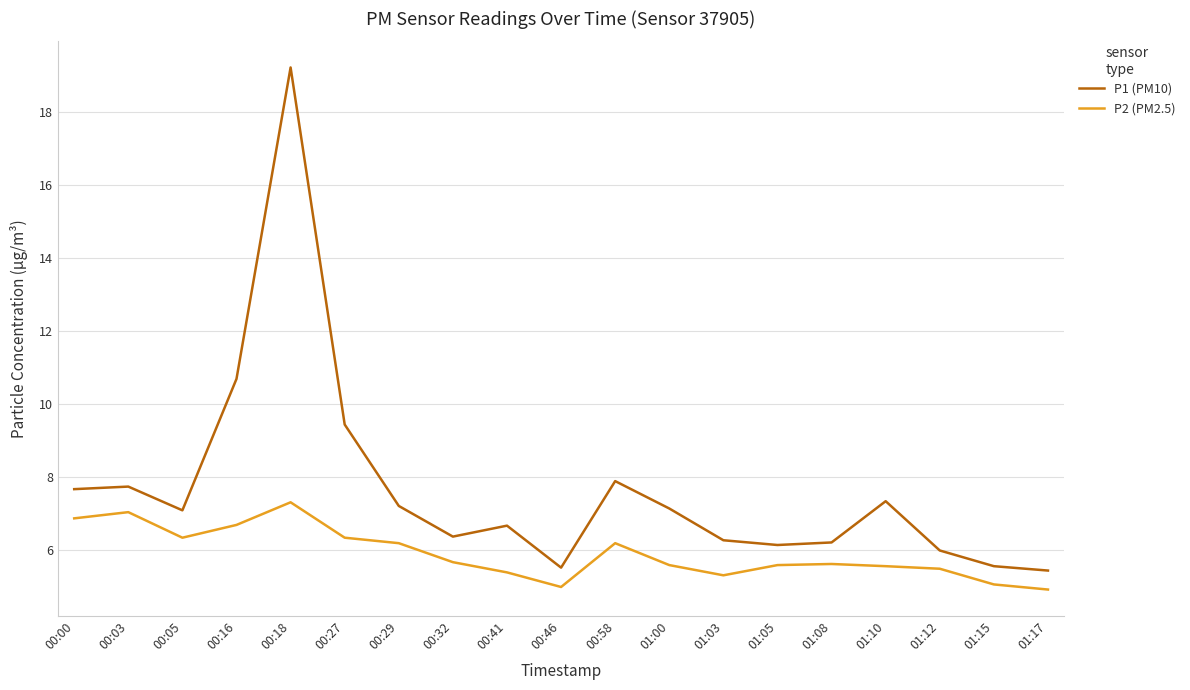

How many distinct data groups are displayed?

2